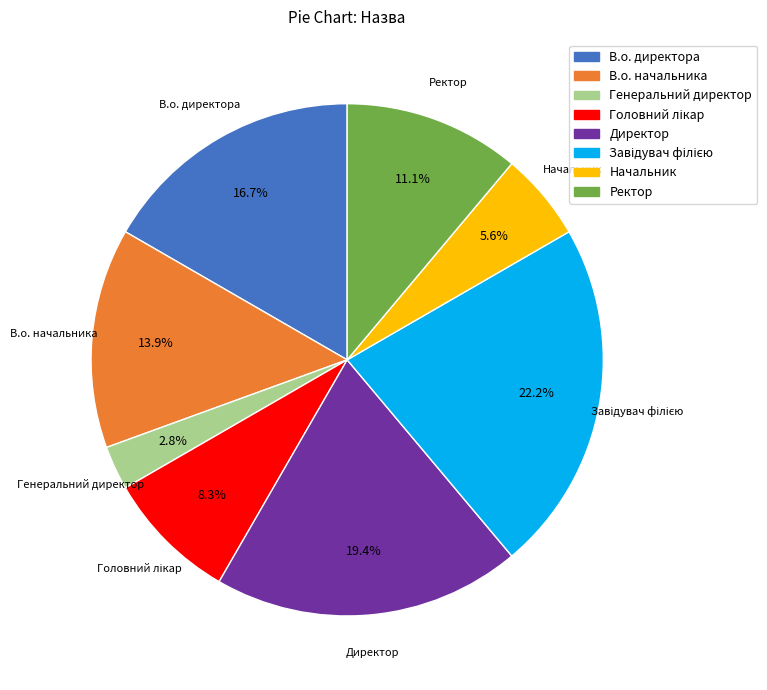

To the nearest percent, what is the difference between the В.о. директора and Ректор slice percentages?

6%